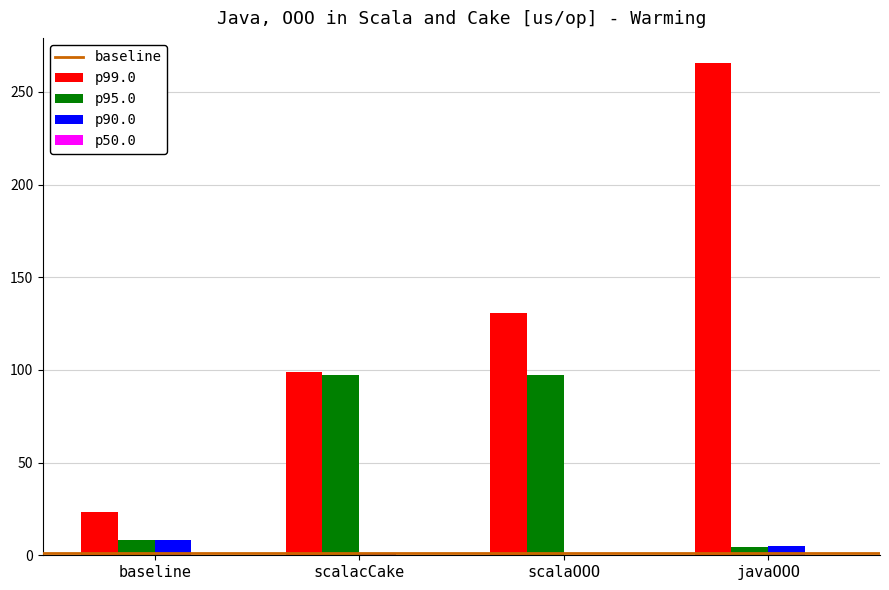

What is the sum of all p90.0 values?

14.9